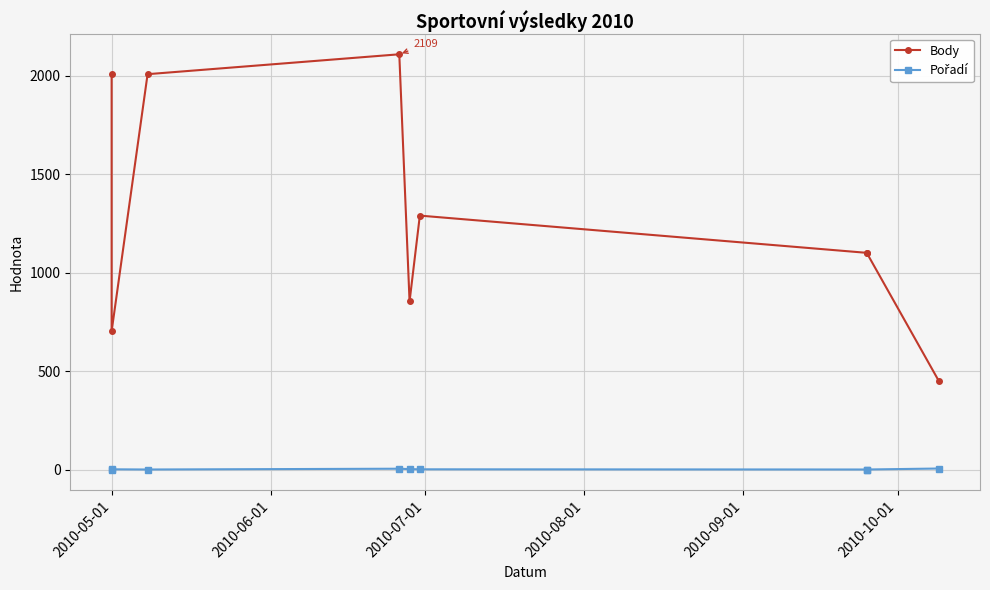

What is the smallest value displayed?

1